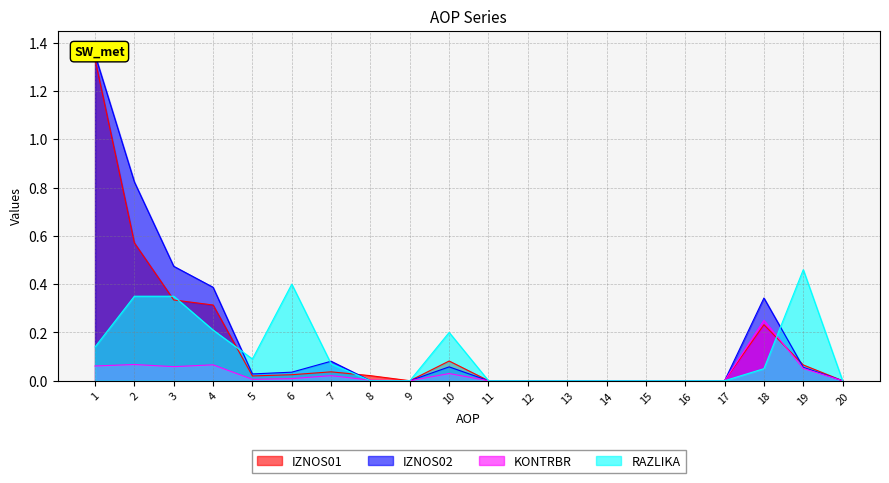

List the series in order of their overall mean, highest first.

IZNOS02, IZNOS01, RAZLIKA, KONTRBR